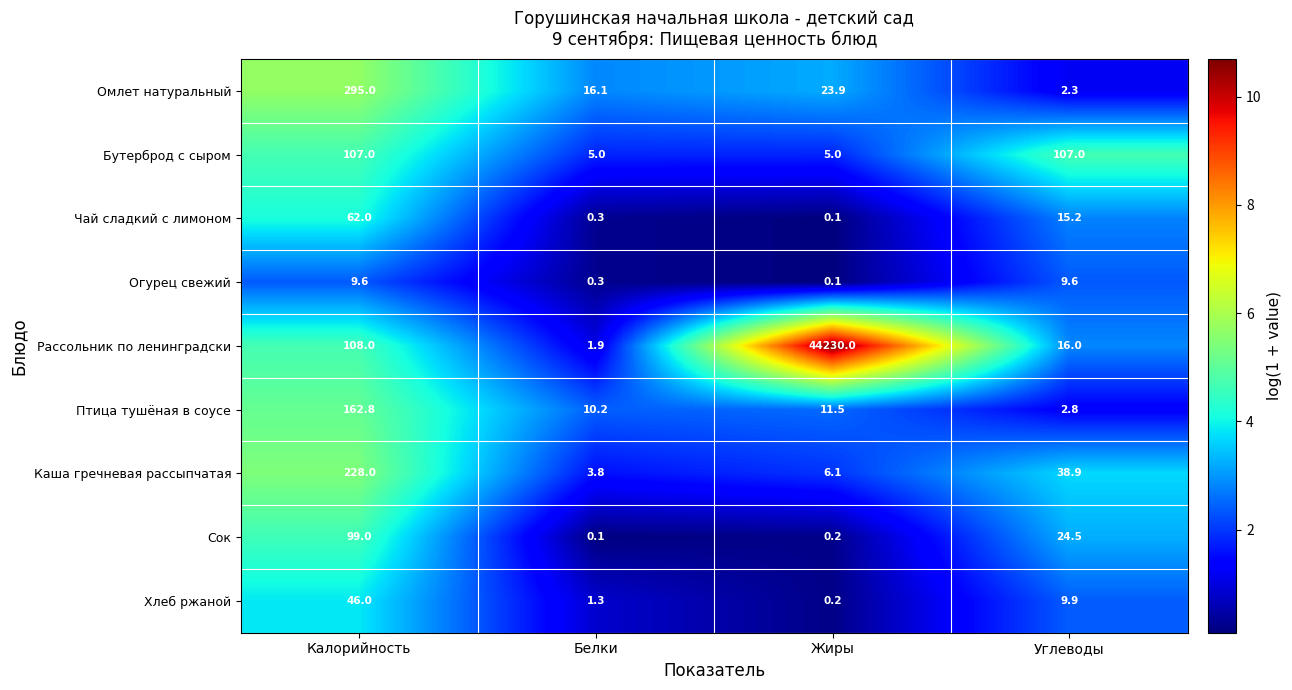

What is the difference between the maximum and minimum values in the Птица тушёная в соусе series?

160.0